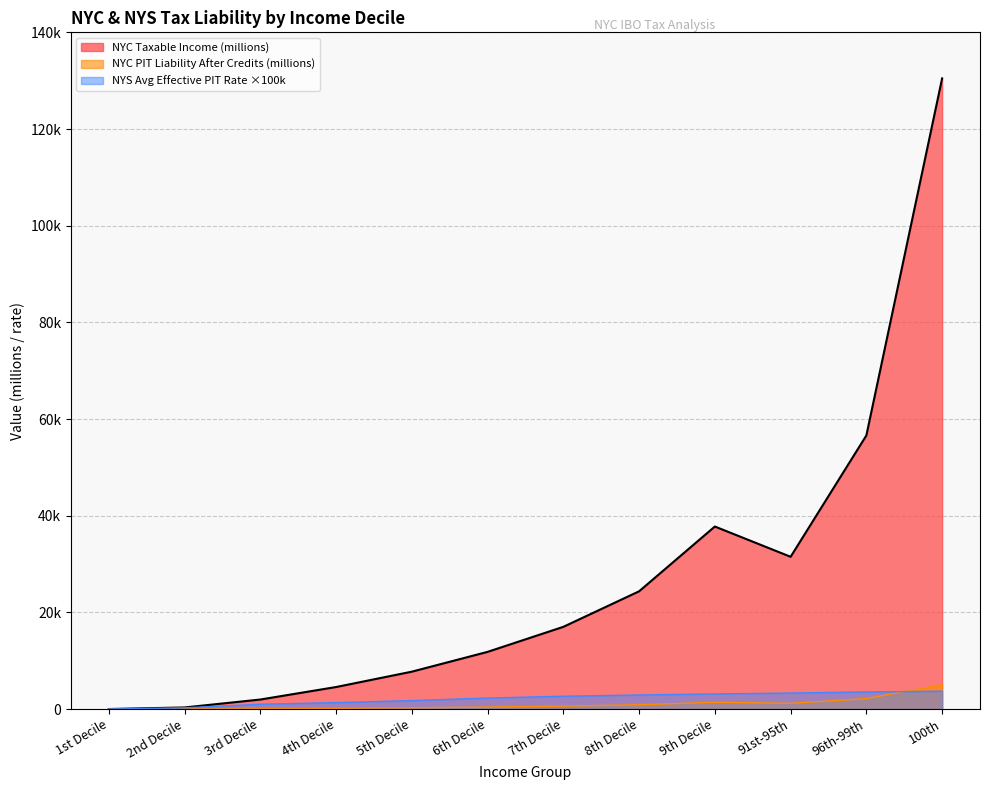

What is the label of the 6th point from the right?

7th Decile